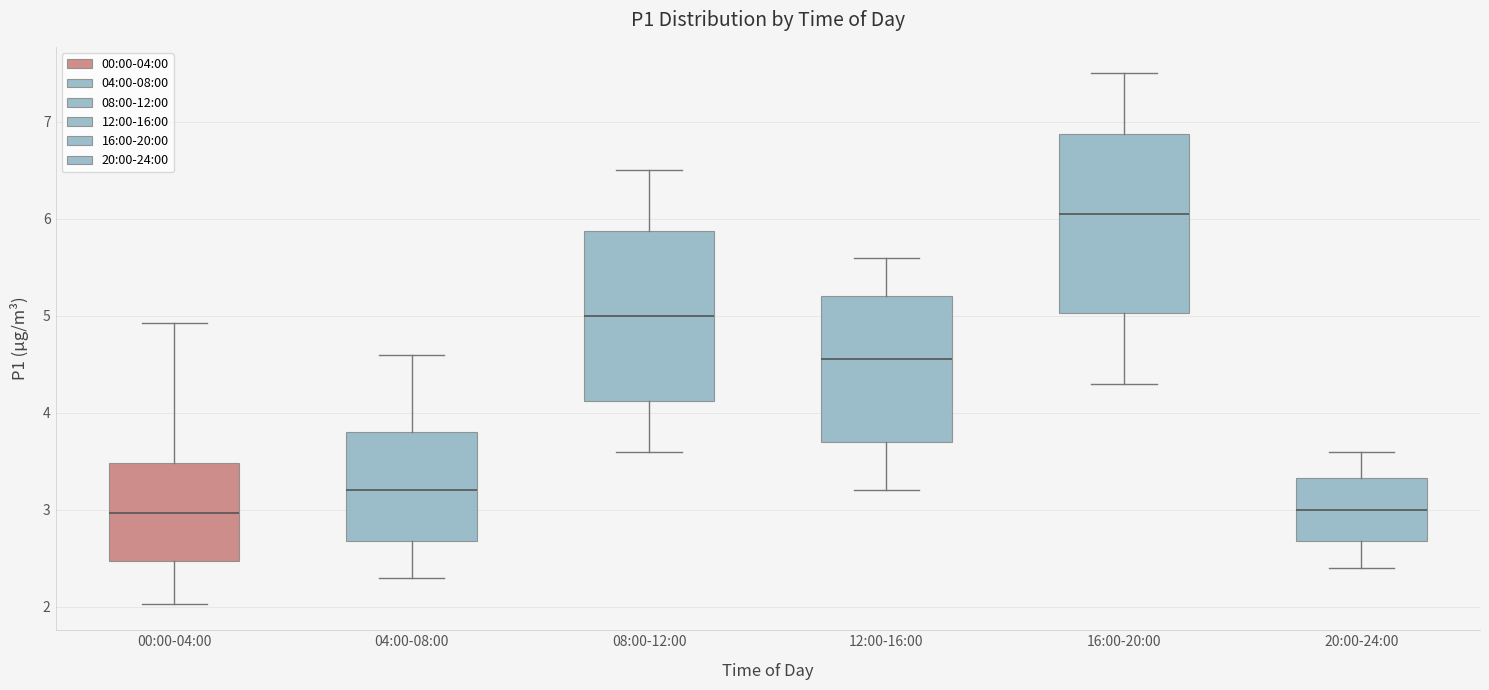

Reading left to right, transcribe this box plot: for each box, give where its median line is, the range the box spans, and where its two whiskers end, as read against the y-axis. The values are not printed on the chart, so give them approximately, as read against the axis.

00:00-04:00: median 3.0, box 2.5 to 3.5, whiskers 2.0 to 4.9
04:00-08:00: median 3.2, box 2.7 to 3.8, whiskers 2.3 to 4.6
08:00-12:00: median 5.0, box 4.1 to 5.9, whiskers 3.6 to 6.5
12:00-16:00: median 4.6, box 3.7 to 5.2, whiskers 3.2 to 5.6
16:00-20:00: median 6.1, box 5.0 to 6.9, whiskers 4.3 to 7.5
20:00-24:00: median 3.0, box 2.7 to 3.3, whiskers 2.4 to 3.6